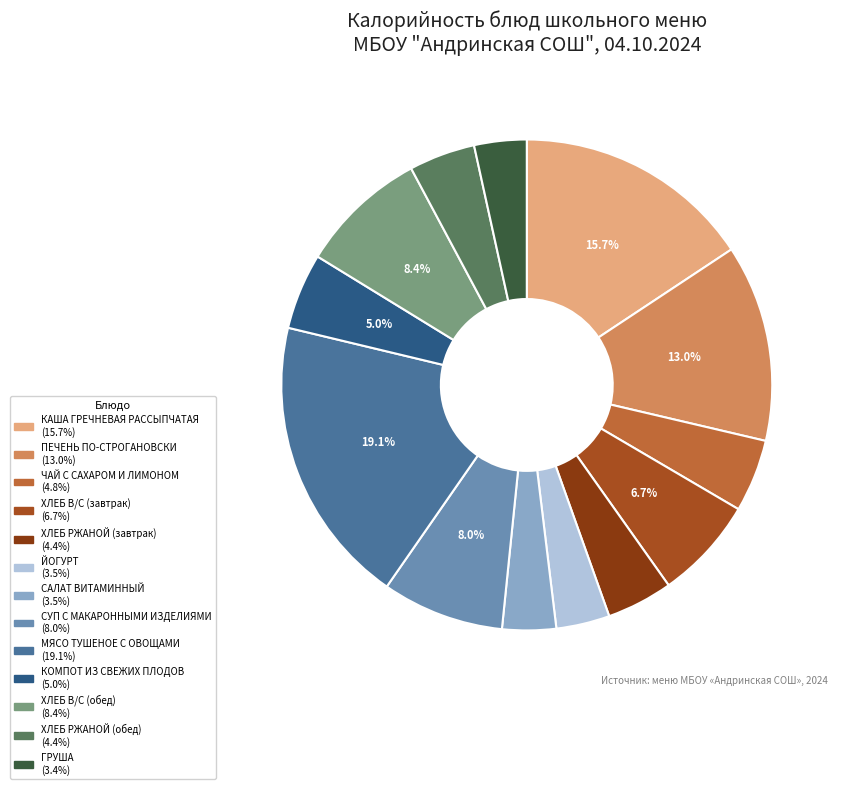

What percentage is NOT represented by КАША ГРЕЧНЕВАЯ РАССЫПЧАТАЯ?

84.3%